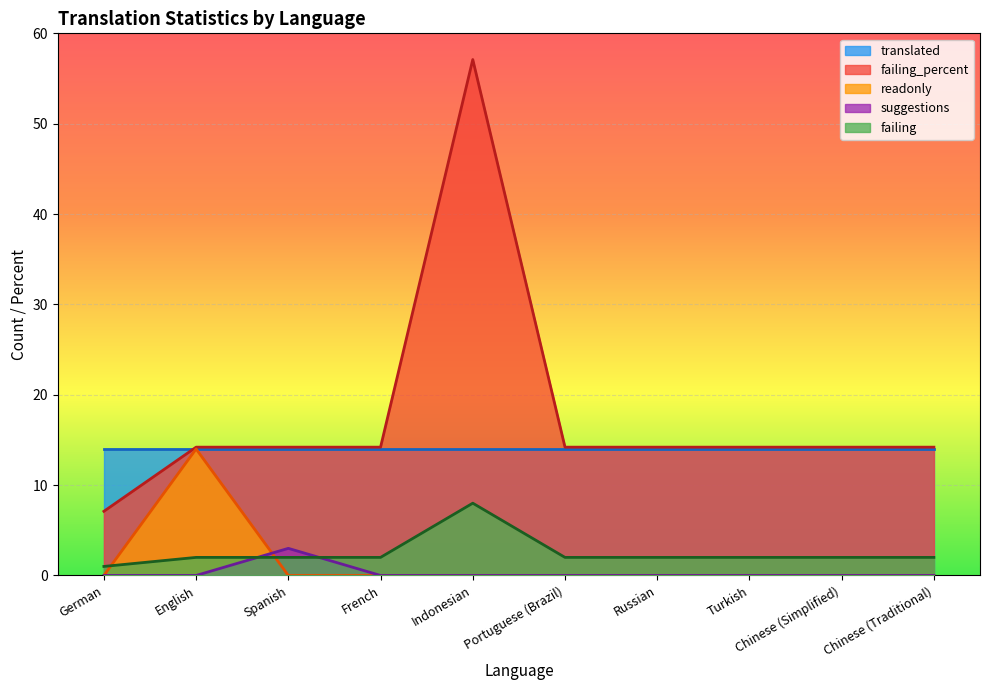

What is the difference between the maximum and minimum values in the readonly series?

14.0